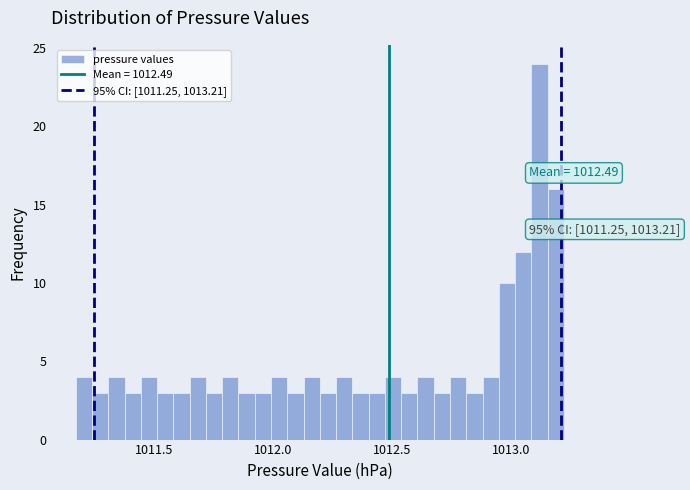

Read against the x-axis, roughly where is the centre of the tallest bar?

1013.10